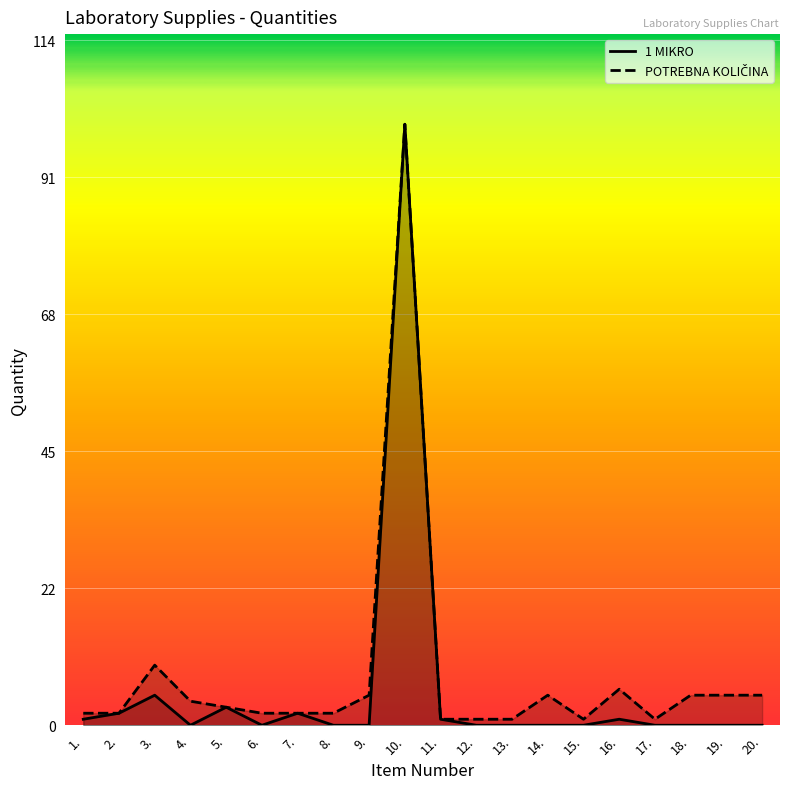

How many lines are shown in the chart?

2